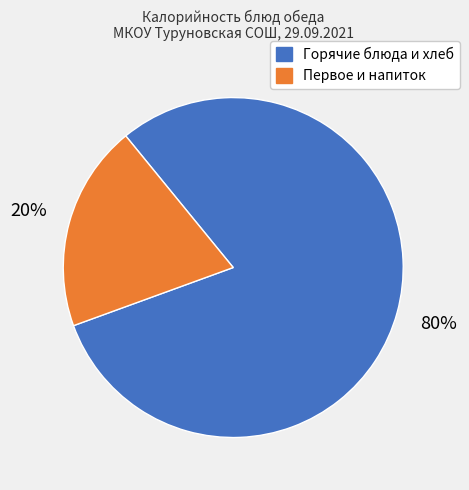

Is there a majority slice in this chart?

Yes